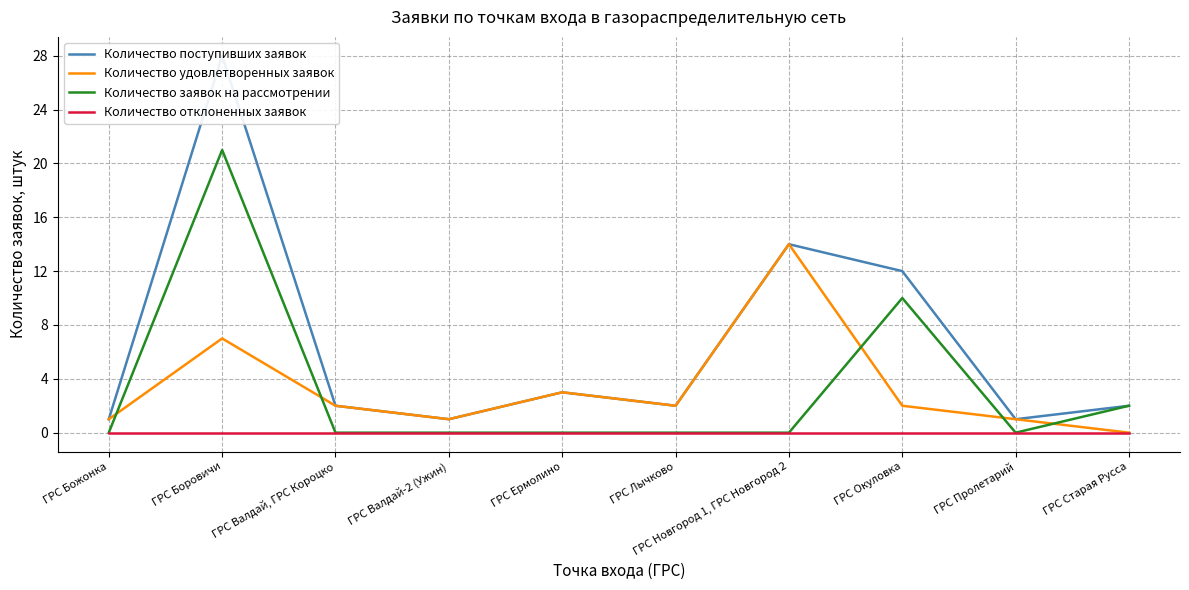

Does the chart display data point markers on the line(s)?

No